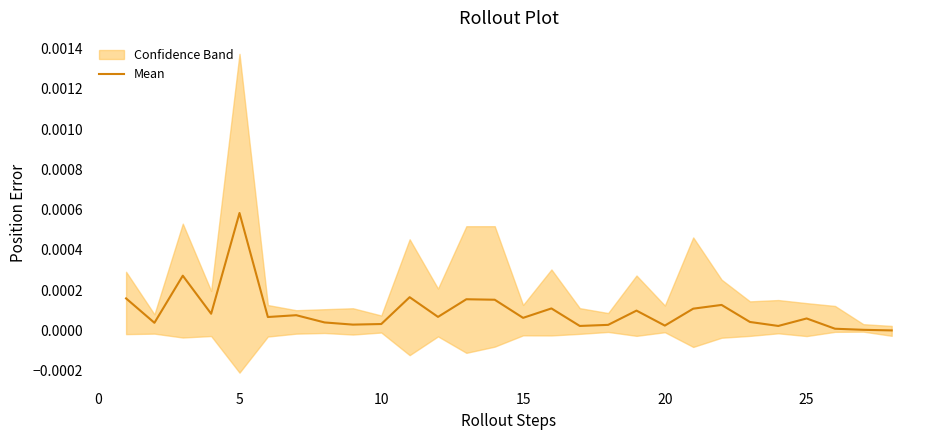

Which category has the highest value in the Mean series?

5